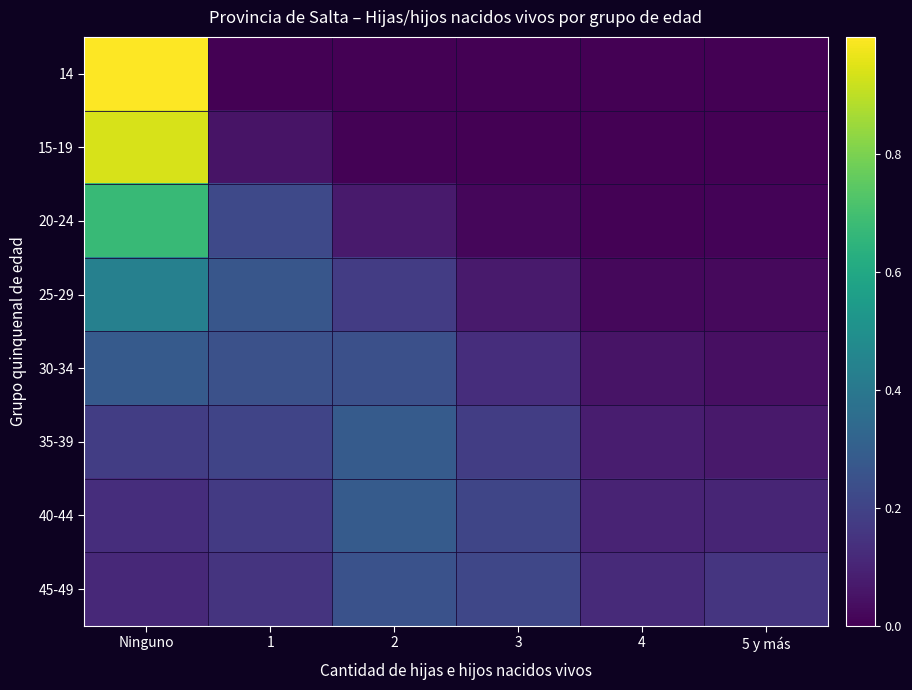

Rank the series by their maximum value, from lowest to highest.

45-49, 30-34, 40-44, 35-39, 25-29, 20-24, 15-19, 14